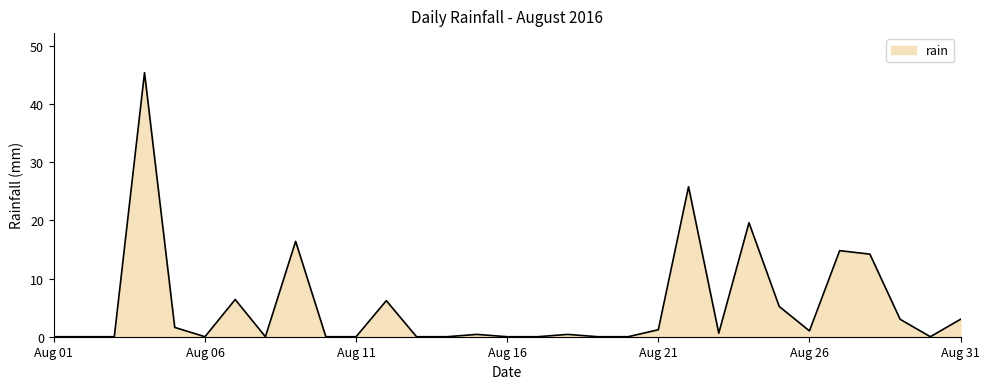

What value does the data have at Aug 21?

1.2